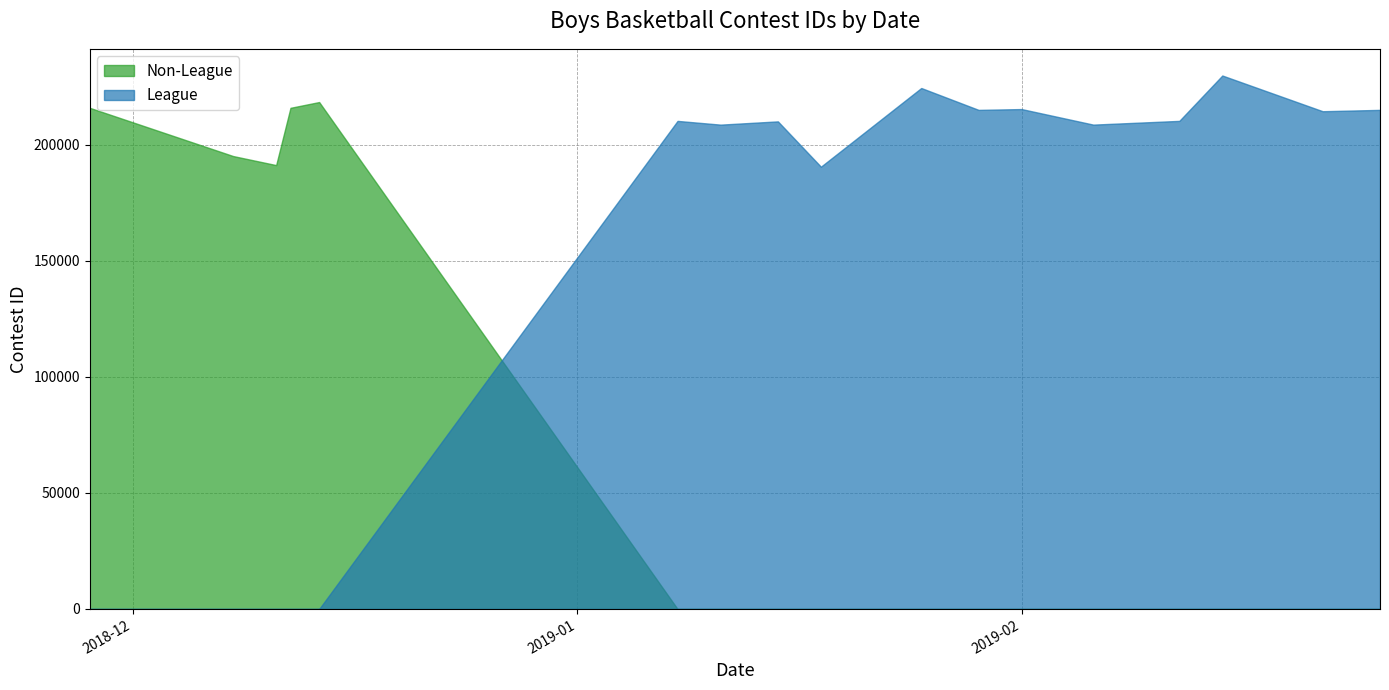

Which series has the largest total across all categories?

League